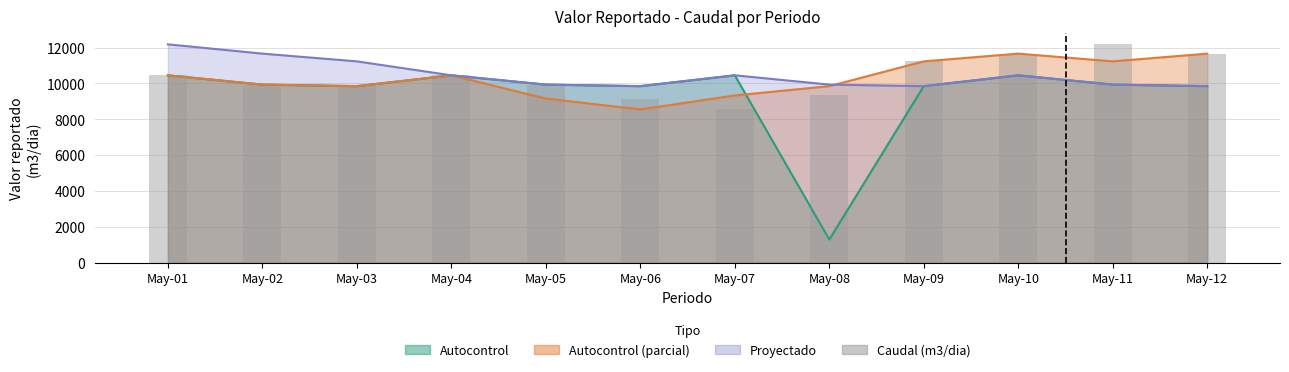

What is the value of the 5th bar from the left?

9936